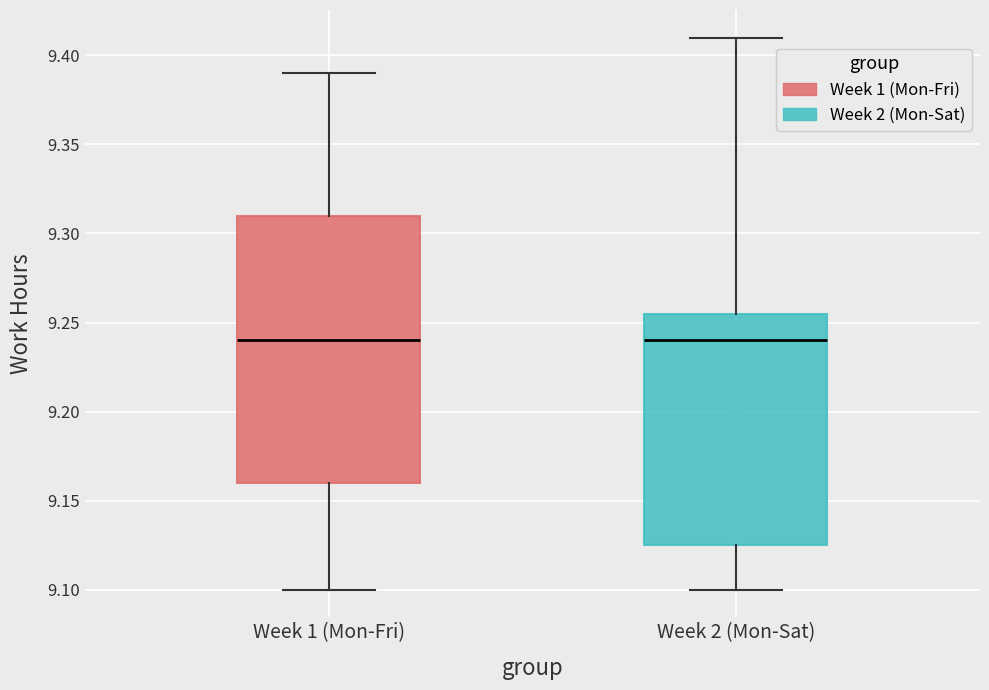

Which box is the tallest, from its lower edge to its upper edge?

Week 1 (Mon-Fri)